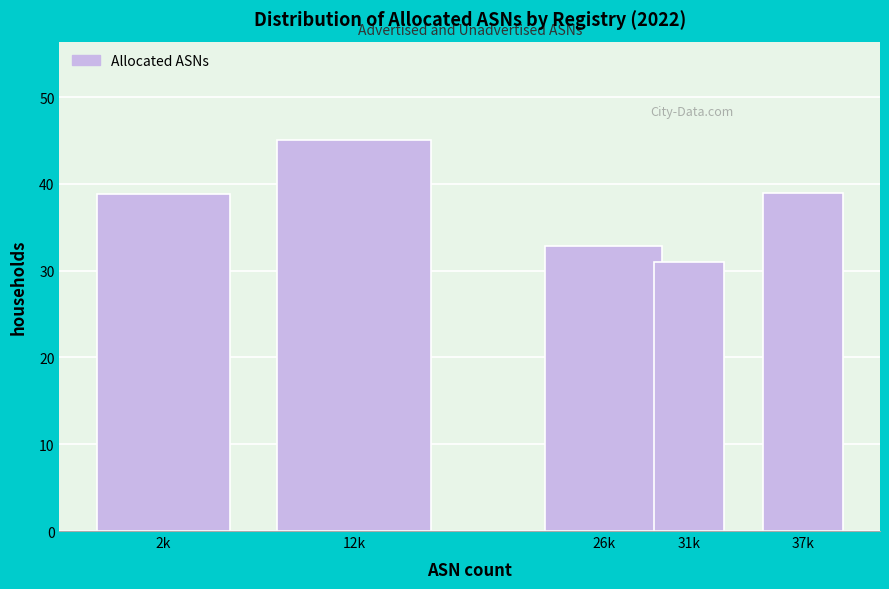

What is the approximate value at 26k?

32.8